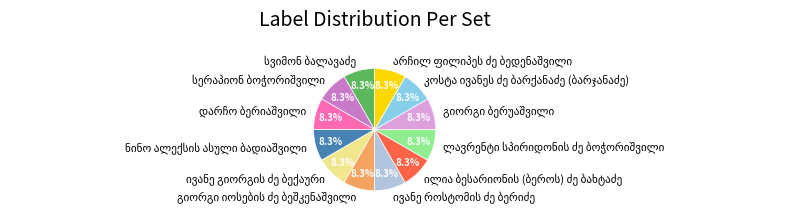

Is there a majority slice in this chart?

No